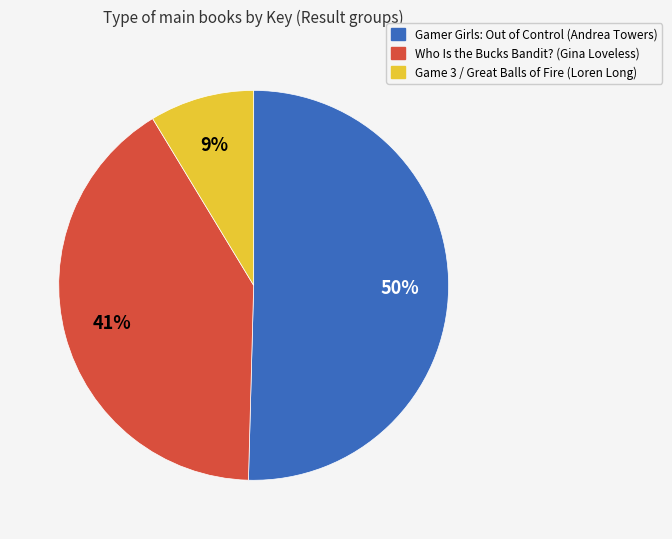

Does Who Is the Bucks Bandit? (Gina Loveless) account for over 50% of the chart?

No